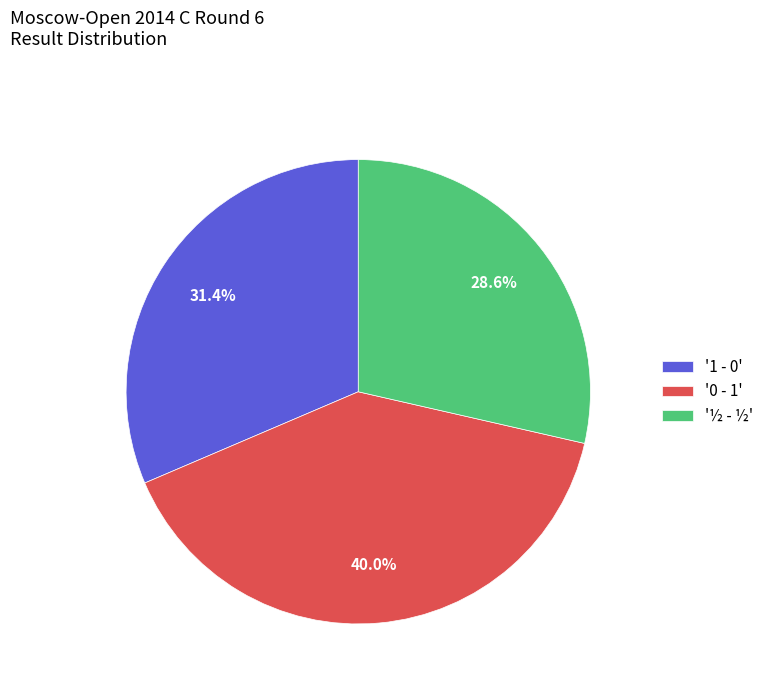

Count the number of slices in the pie.

3